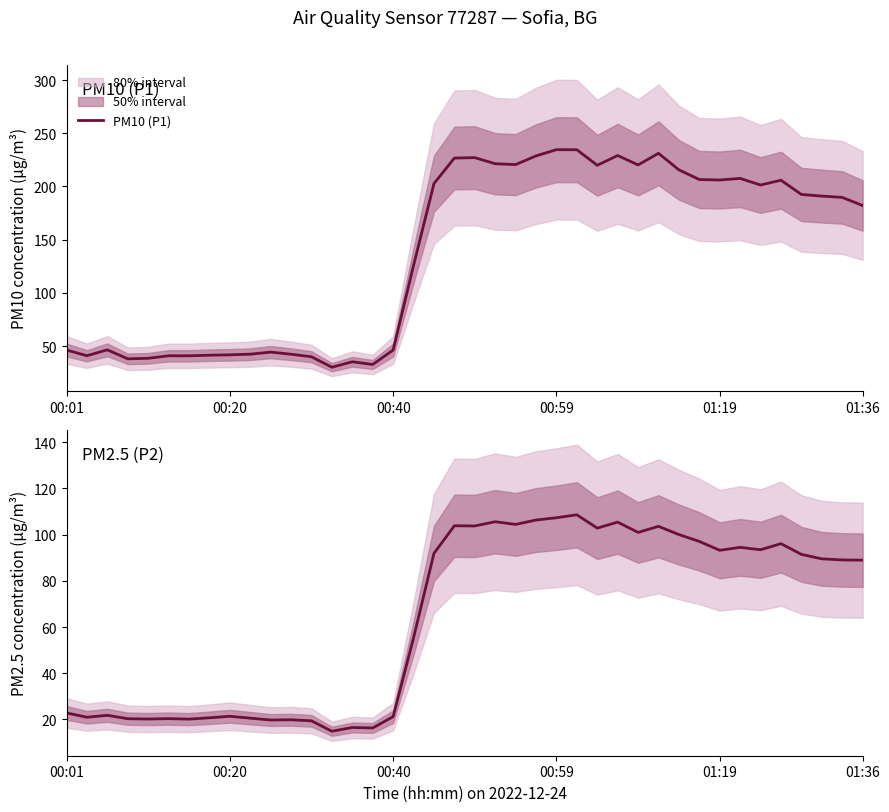

Does the chart display data point markers on the line(s)?

No